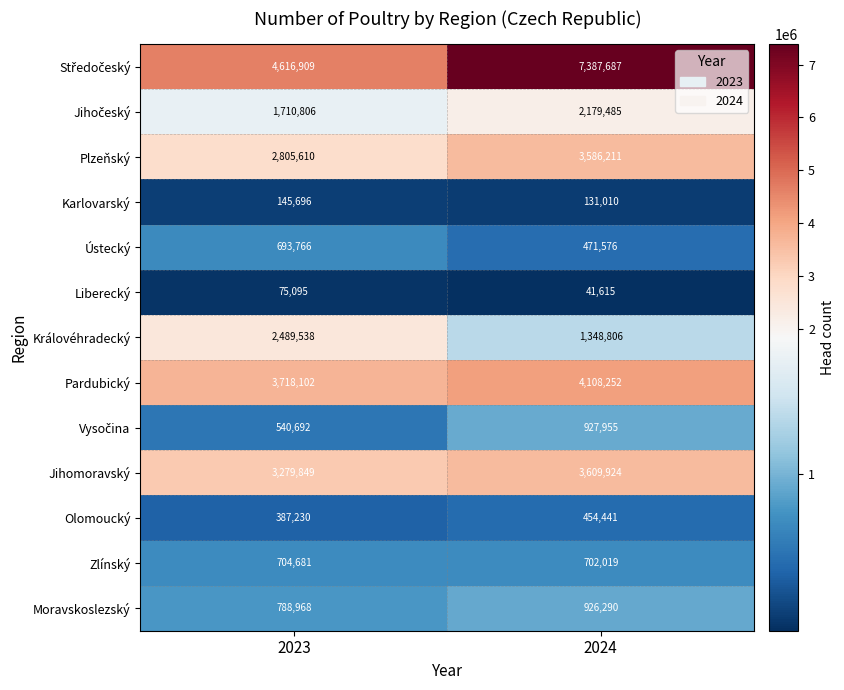

The value of Královéhradecký at 2023 is 2489538. True or false?

True